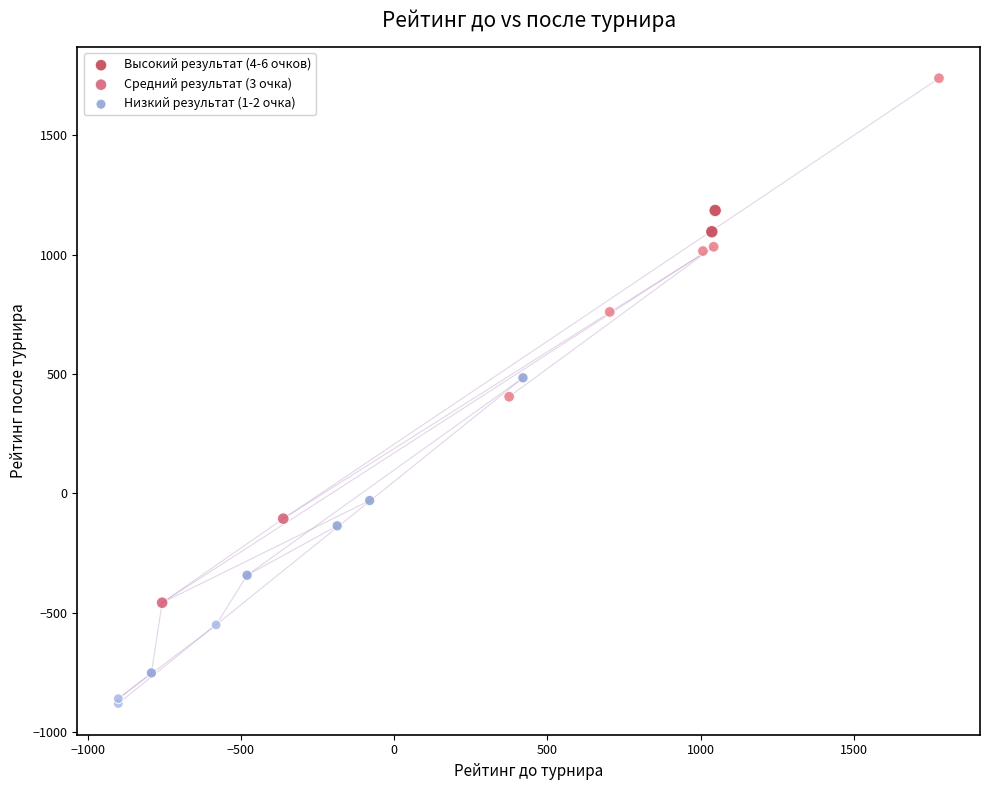

Which series contains the lowest Y value?

Низкий результат (1-2 очка)